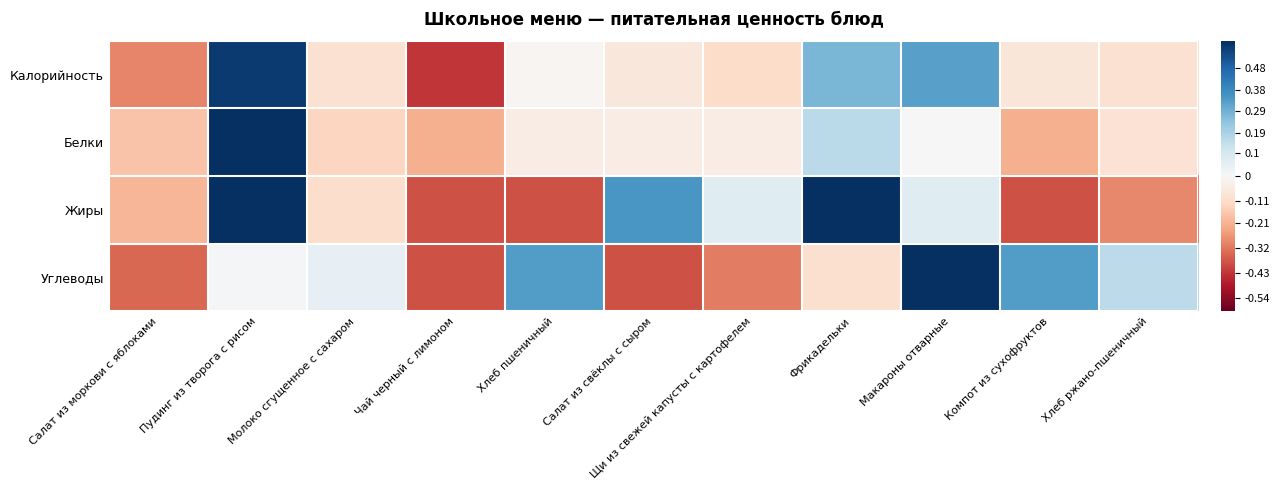

At how many categories does at least one series exceed 0?

9